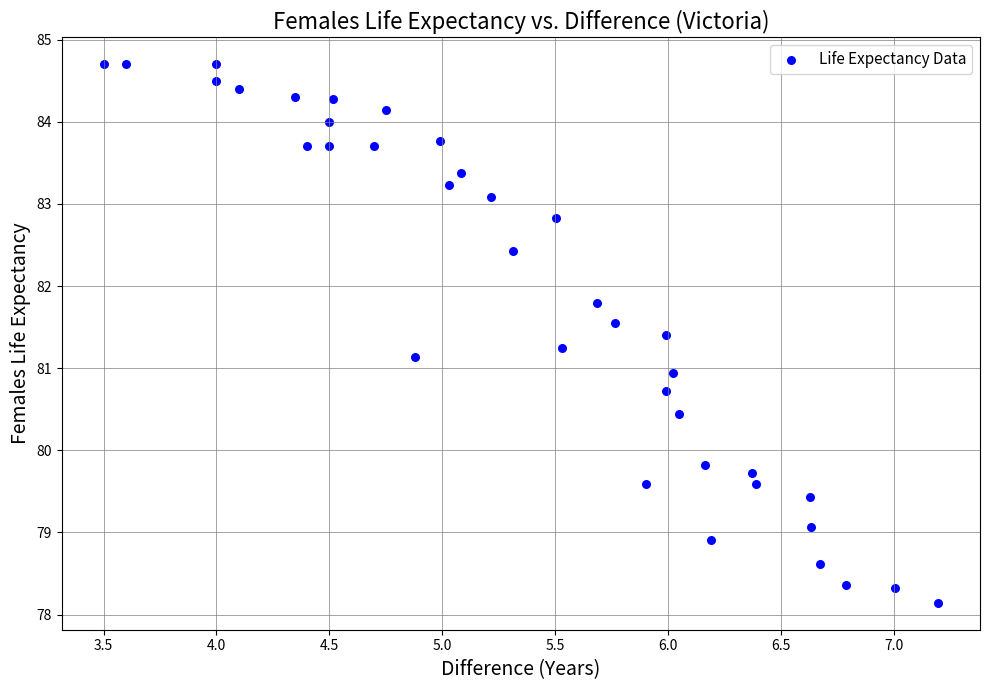

What is the range of X values (max minus min)?

3.7